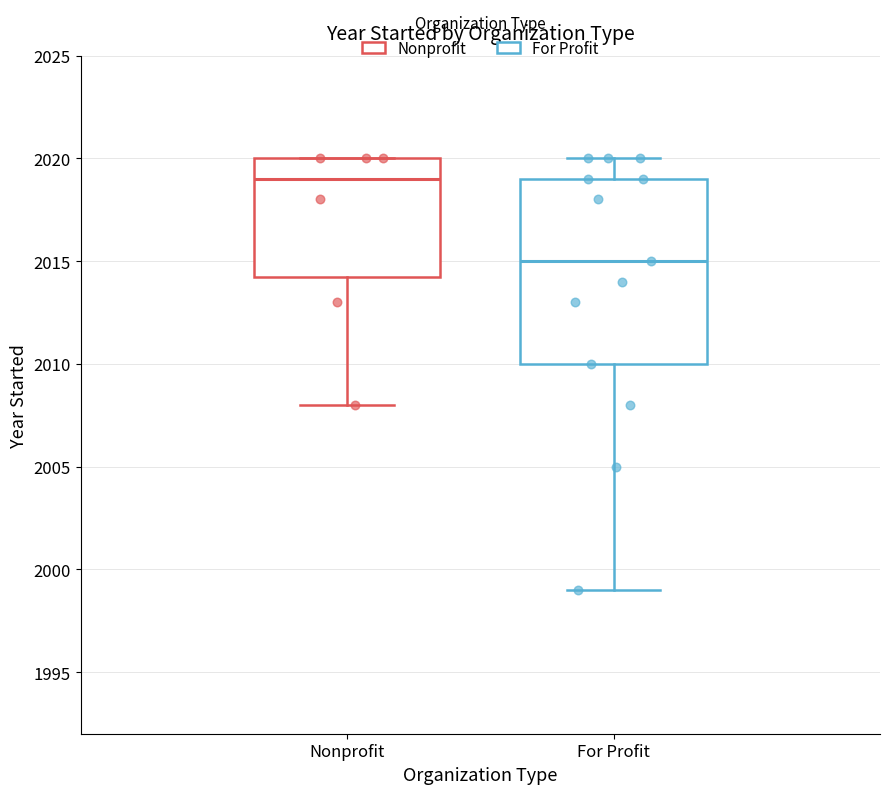

Reading left to right, read every box against the y-axis: the position of its median line, the range the box covers, and the ends of its whiskers. The values are not printed on the chart, so give them approximately, as read against the axis.

Nonprofit: median 2019.0, box 2014.5 to 2020.0, whiskers 2008.0 to 2020.0
For Profit: median 2015.0, box 2010.0 to 2019.0, whiskers 1999.0 to 2020.0